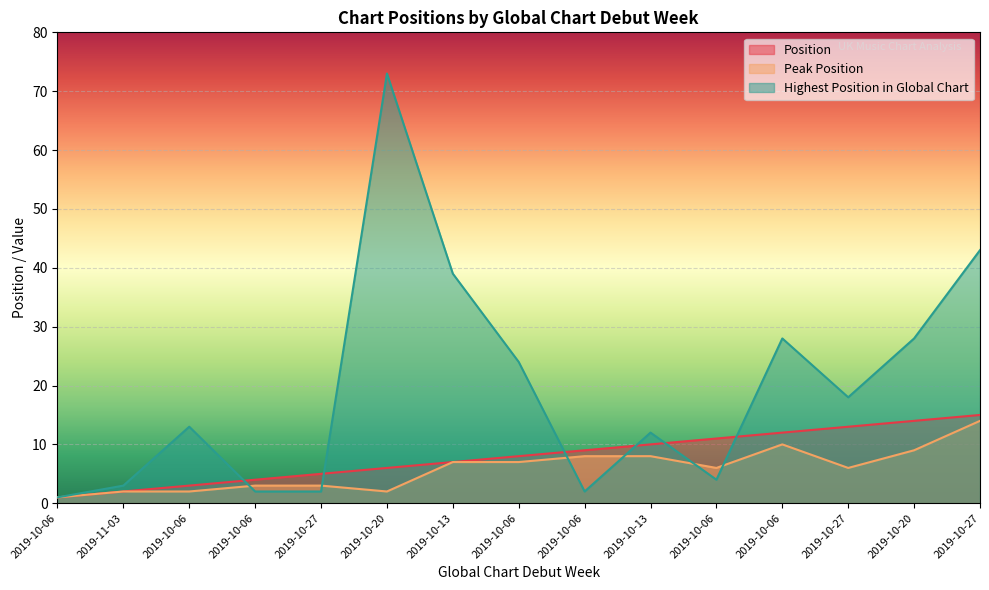

Rank the series by their average value, from lowest to highest.

Peak Position, Position, Highest Position in Global Chart